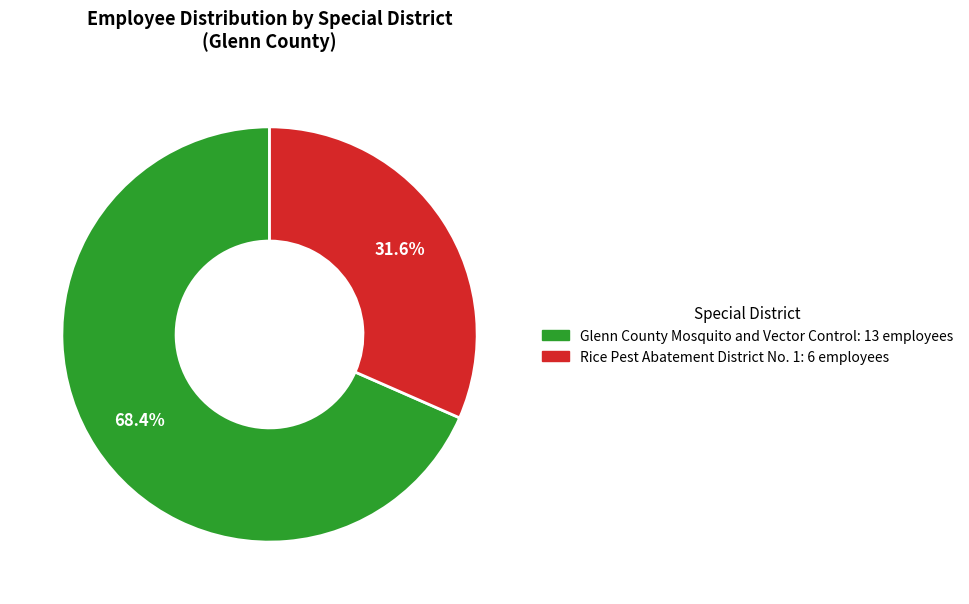

How many slices are in this pie chart?

2